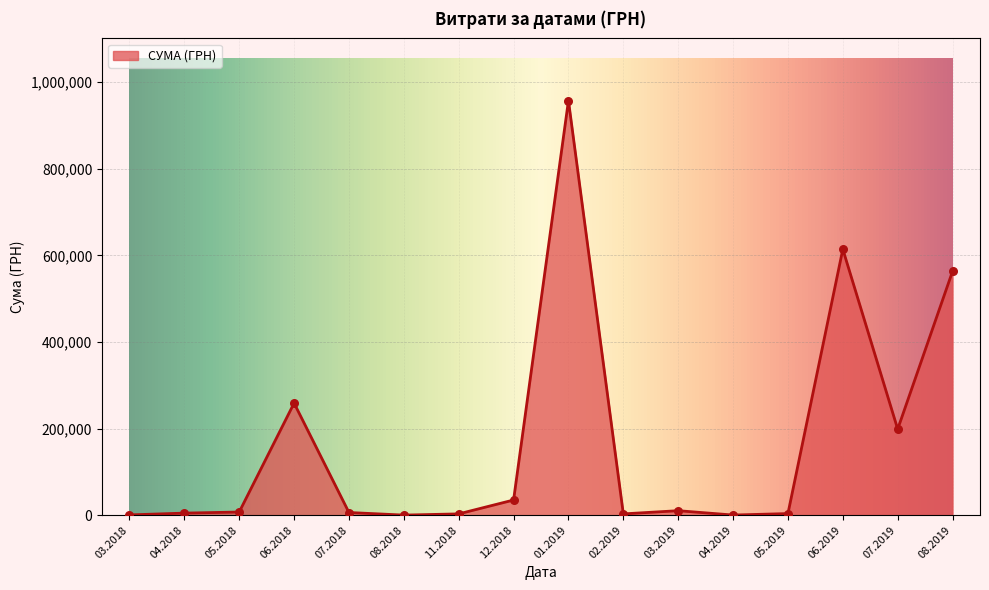

Between 06.2018 and 12.2018, which is larger?

06.2018